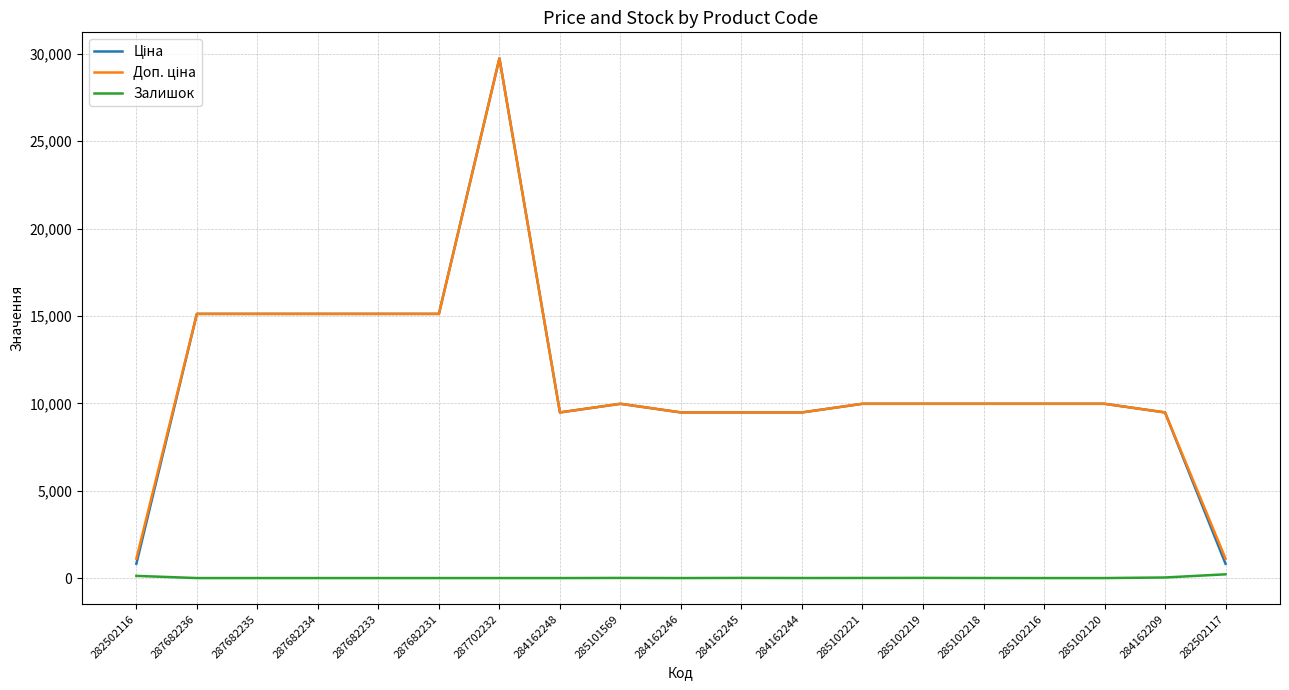

At which category is the sum across all series the highest?

287702232